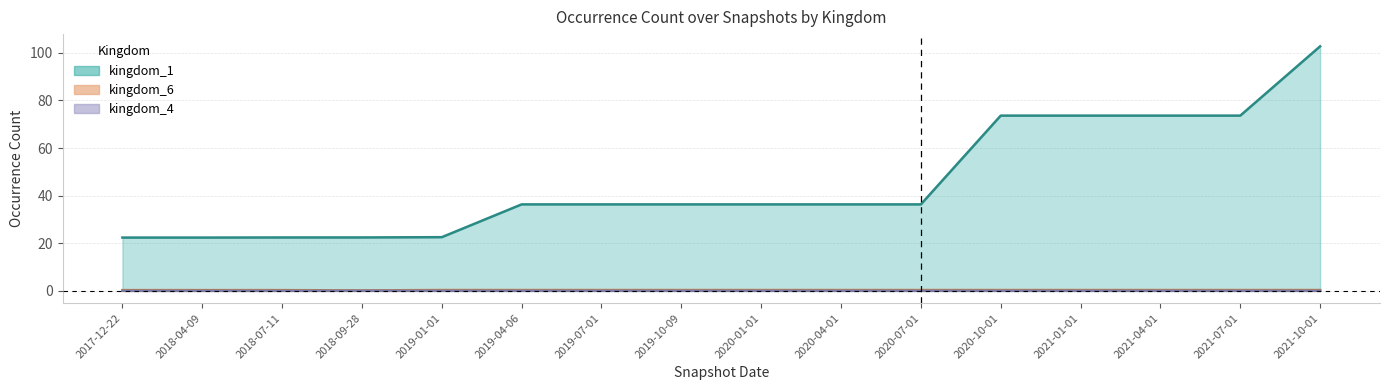

Between 2021-01-01 and 2021-04-01, which is larger?

2021-01-01